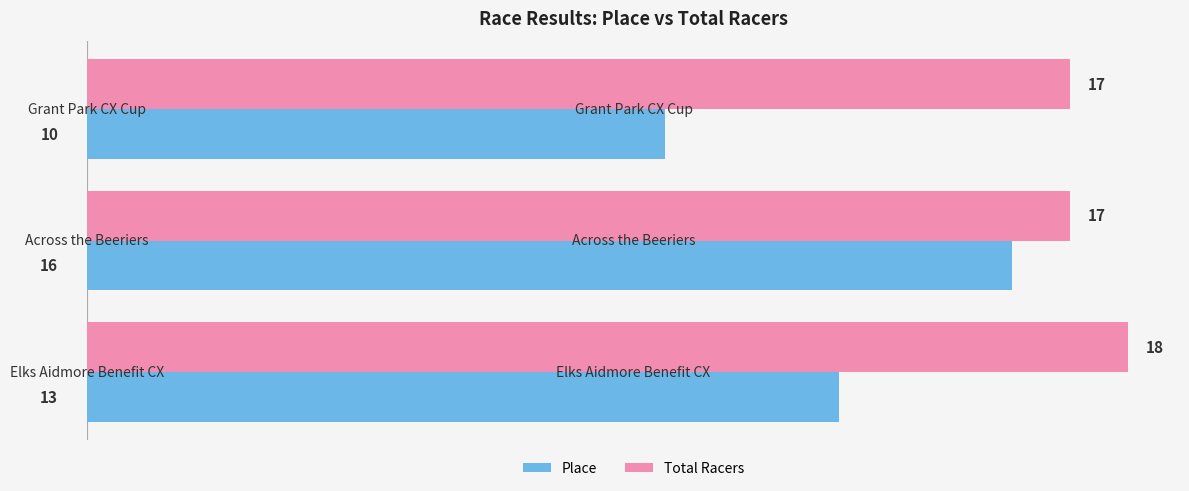

At how many categories does at least one series exceed 11?

3